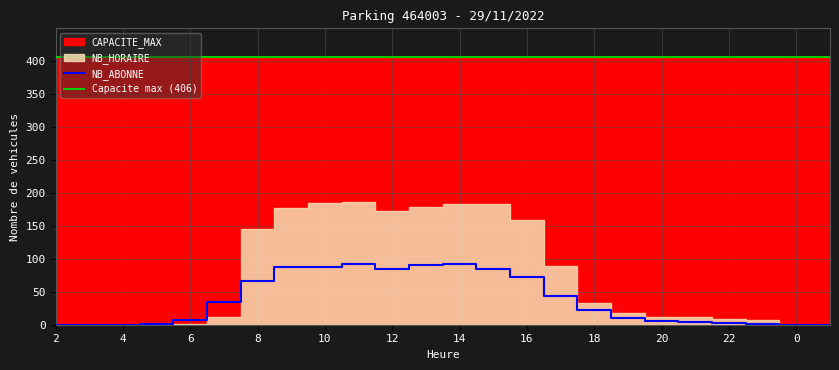

What is the maximum value shown in the chart?

406